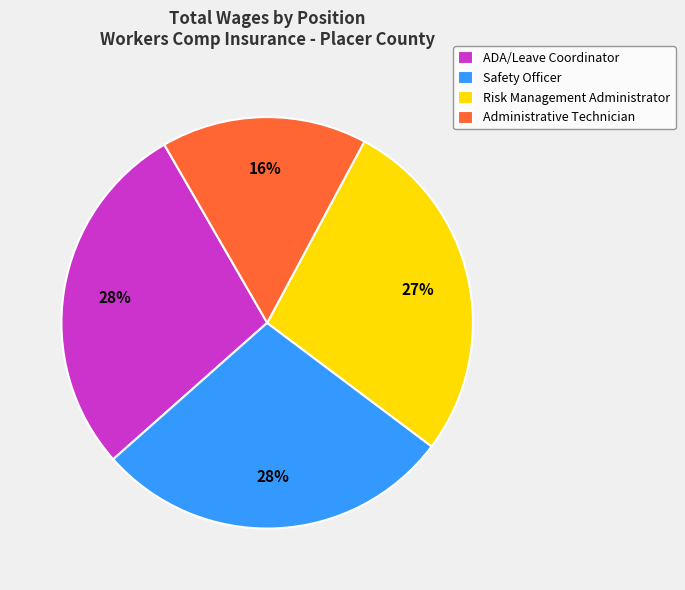

Is it true that Safety Officer is 15% of the pie?

False